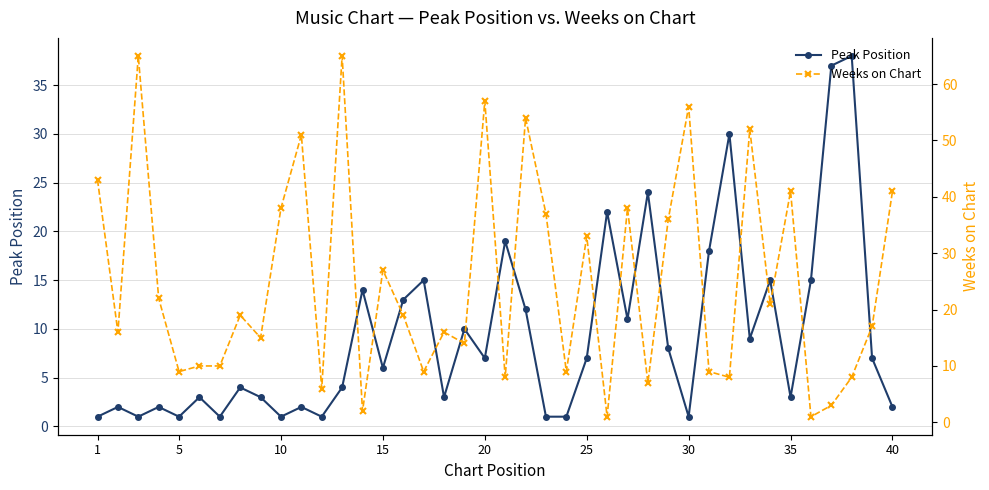

What is the sum of all Weeks on Chart values?

993